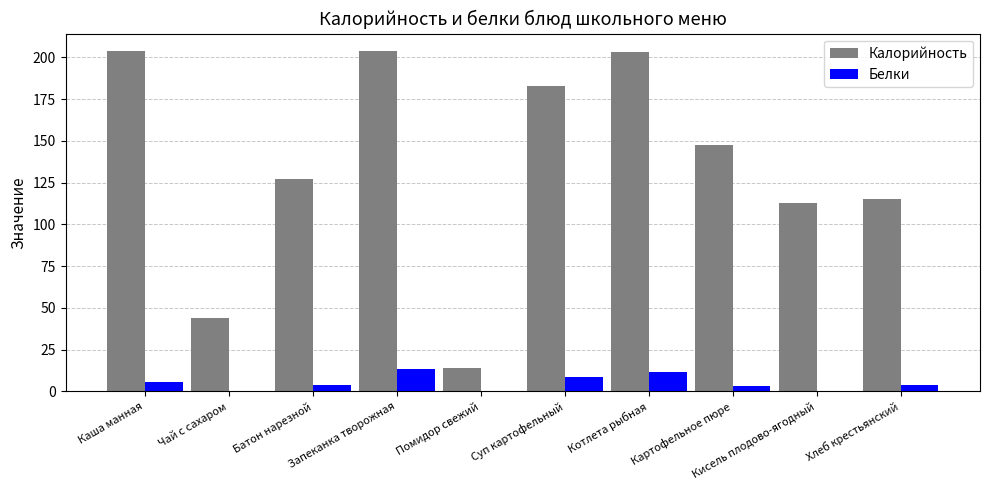

How many series are shown in this chart?

2